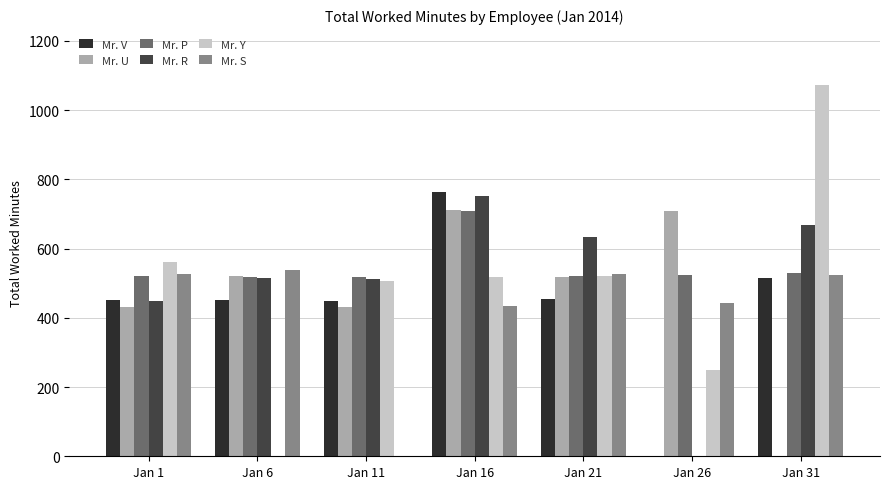

What value does the Mr. V series have at Jan 16, to the nearest 100?

800